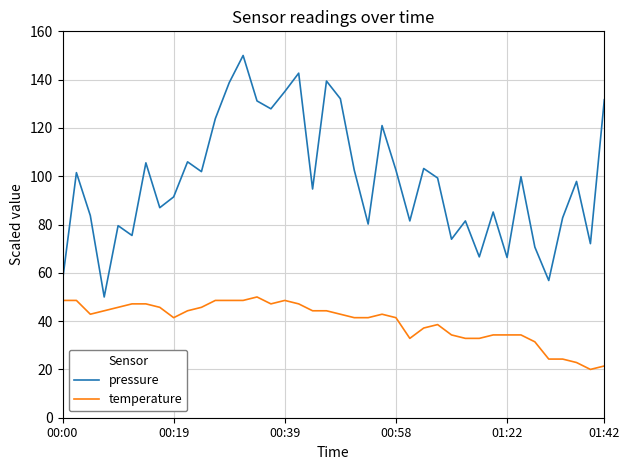

Which series has the largest total across all categories?

pressure